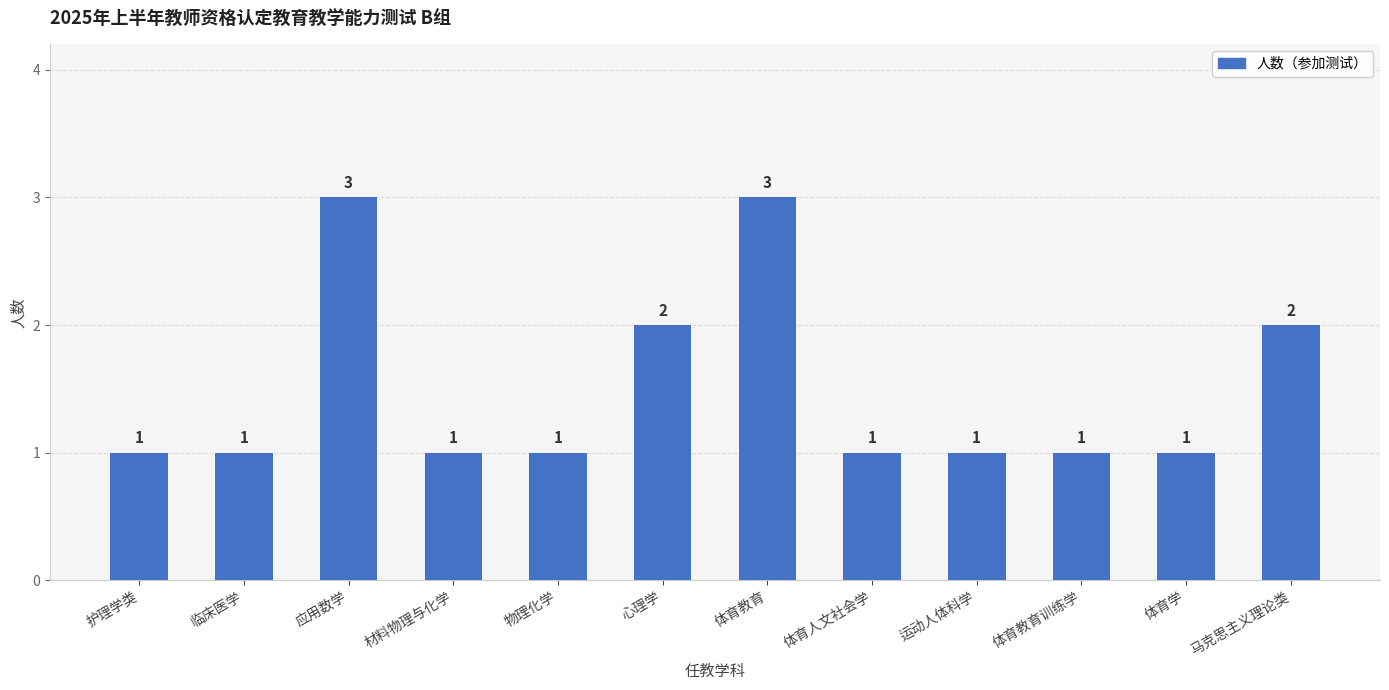

What is the sum of all values?

18